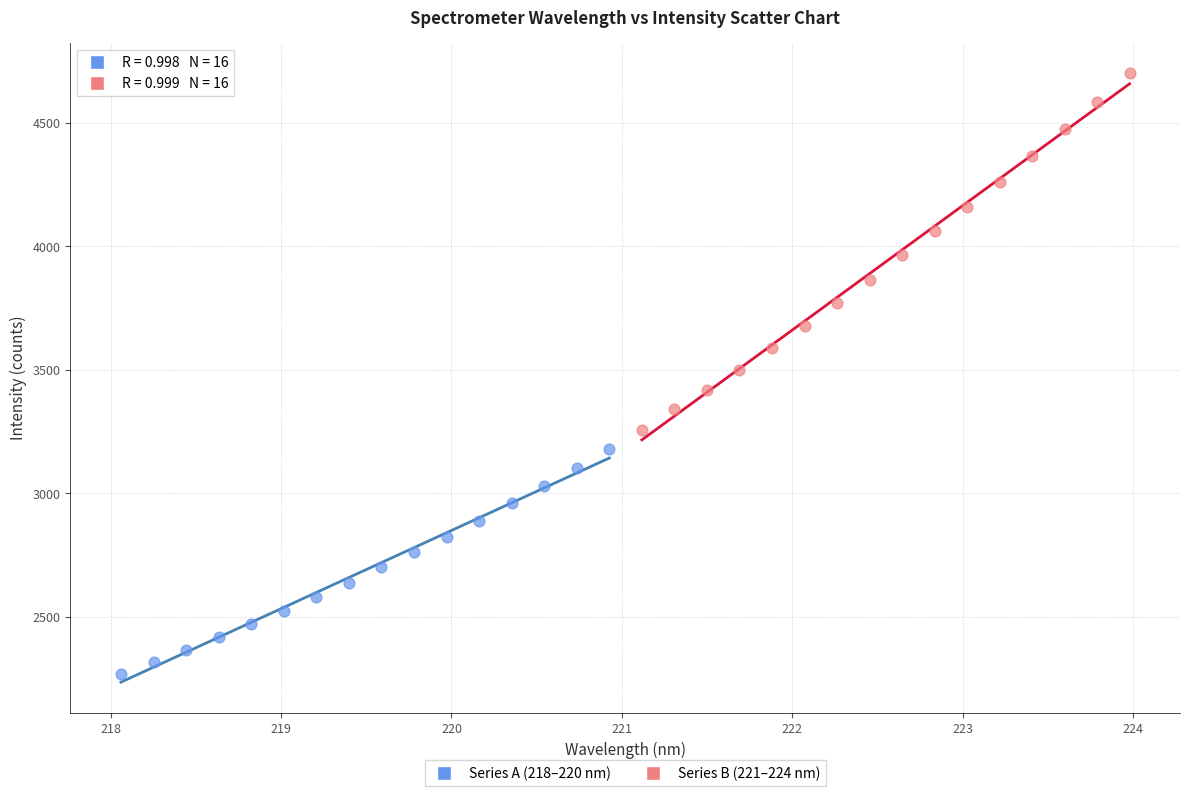

Which series has the largest Y range (max minus min)?

Series B (221–224 nm)